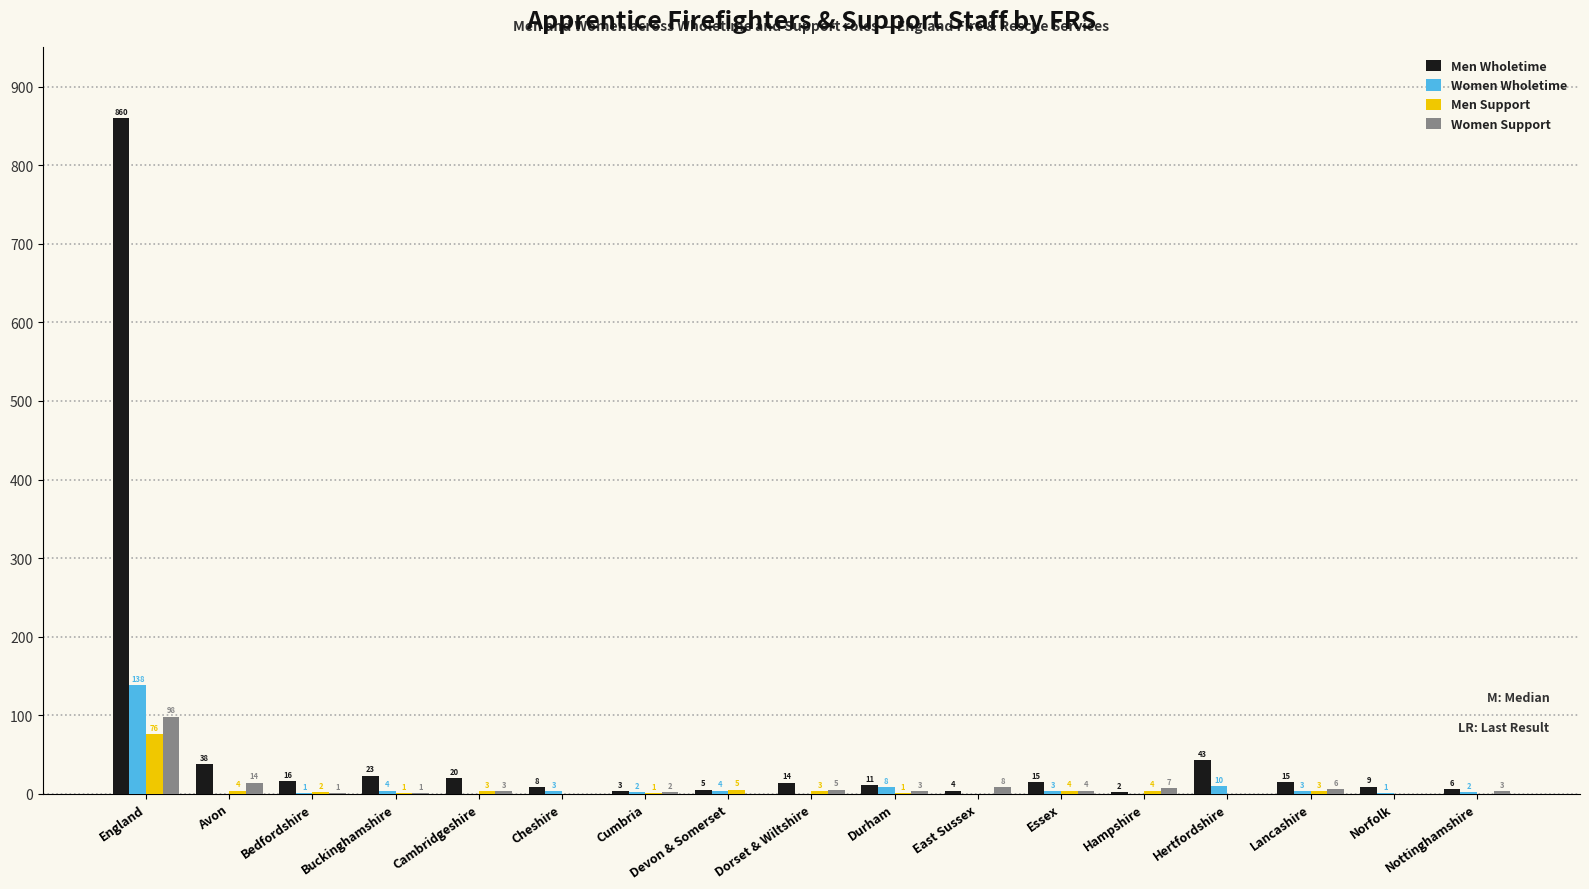

What is the average value of the Men Support series?

6